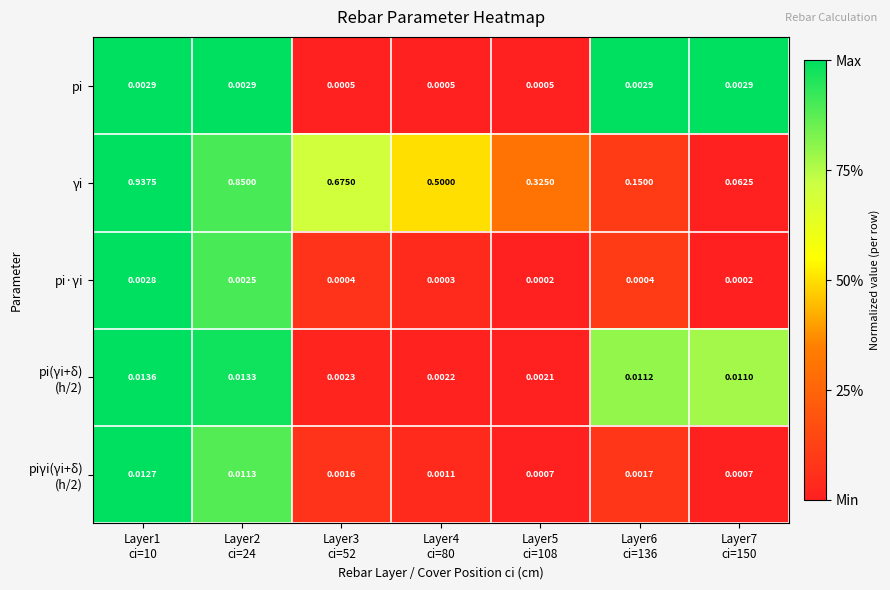

Which series has the largest range (max minus min)?

γi